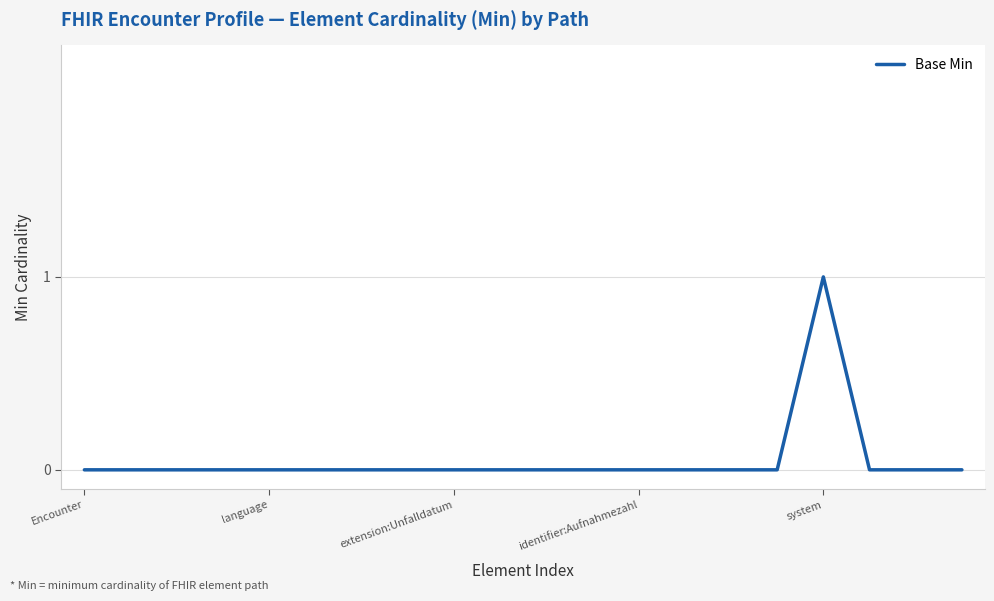

Does the chart have visible grid lines?

Yes